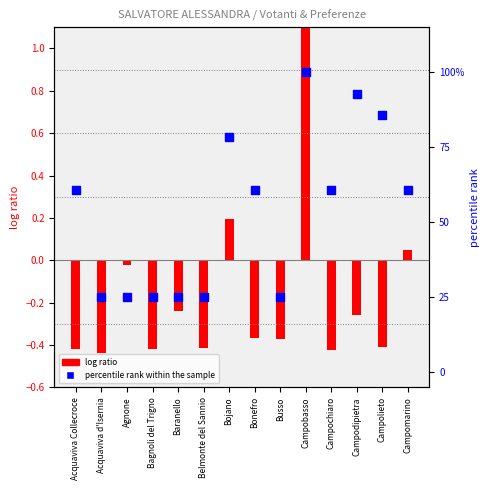

At which category is the sum across all series the highest?

Campobasso